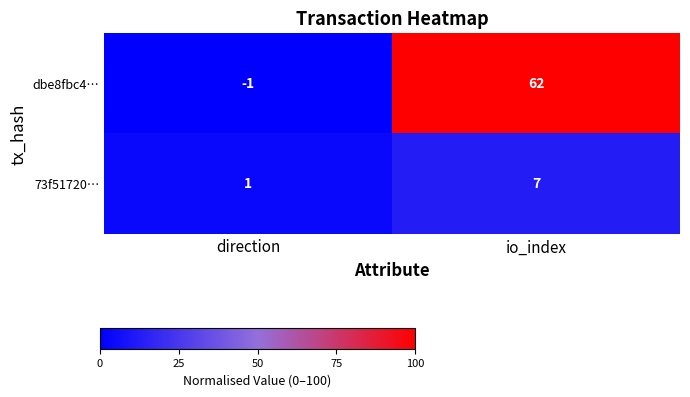

At which label does dbe8fbc4… reach its peak?

io_index